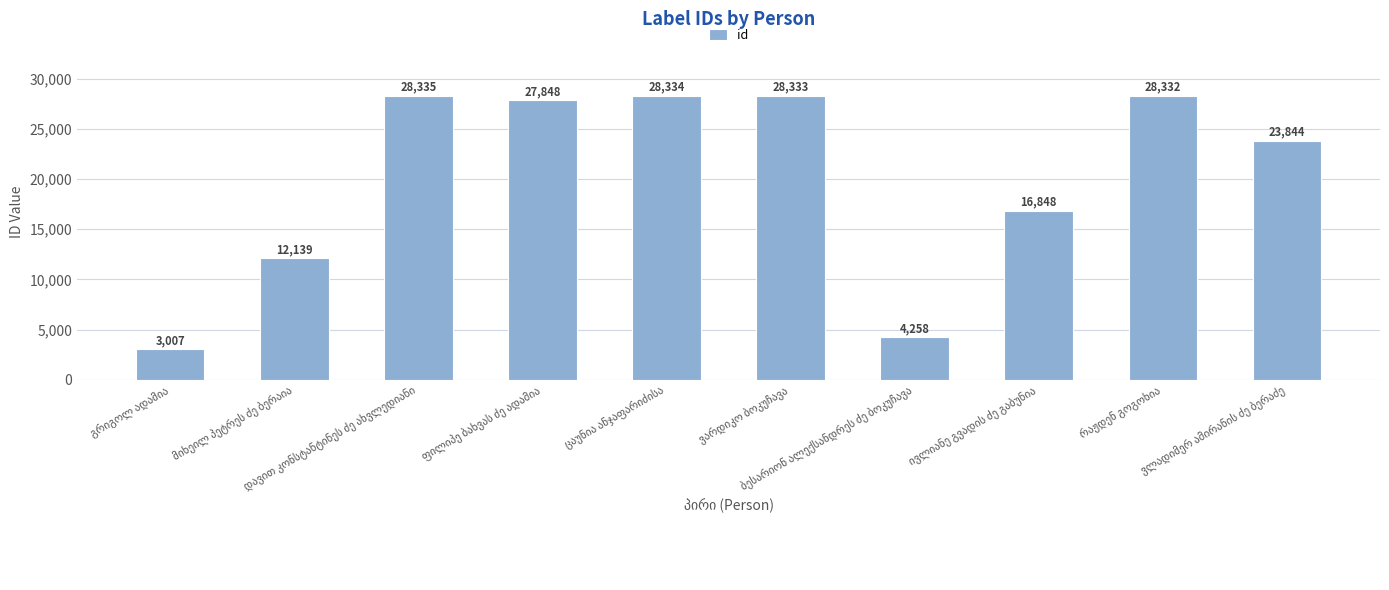

Reading left to right, transcribe all the data shown in this chart.

3007	12139	28335	27848	28334	28333	4258	16848	28332	23844